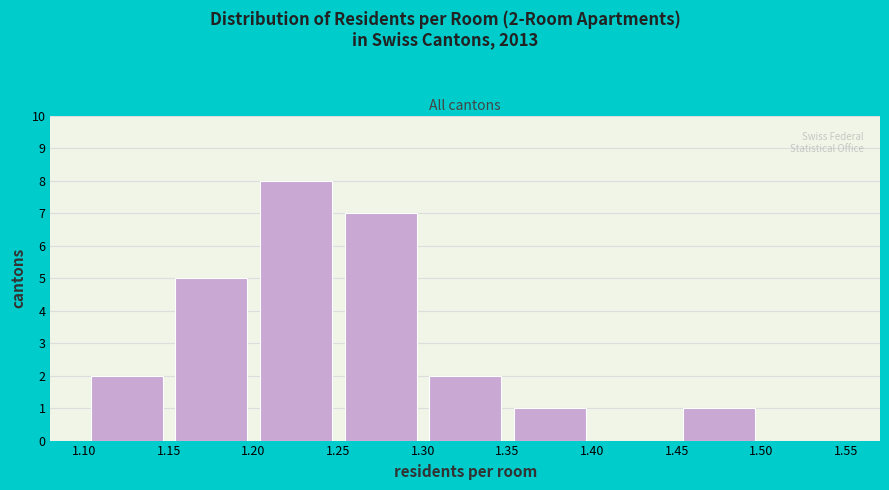

Which range on the x-axis has the tallest bar?

1.20 to 1.25